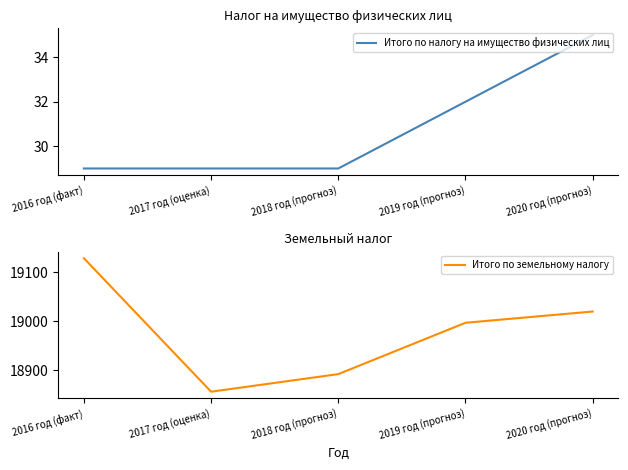

What is the difference between the second highest and second lowest values in the Итого по земельному налогу series?

128